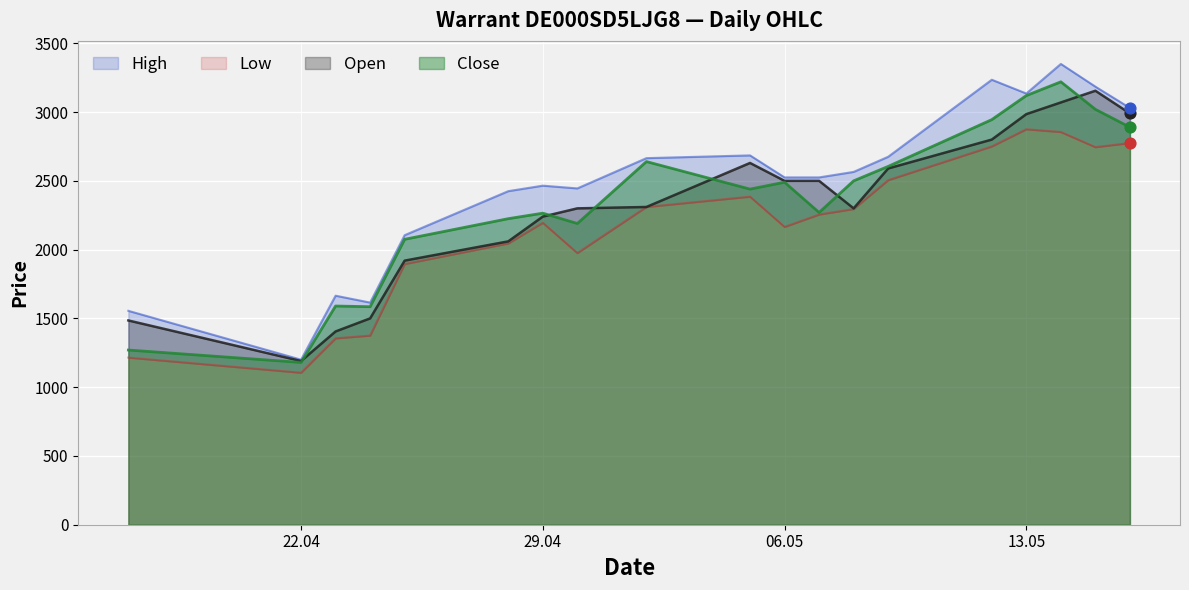

What is the total value across all series at 12.05.2025?

11730